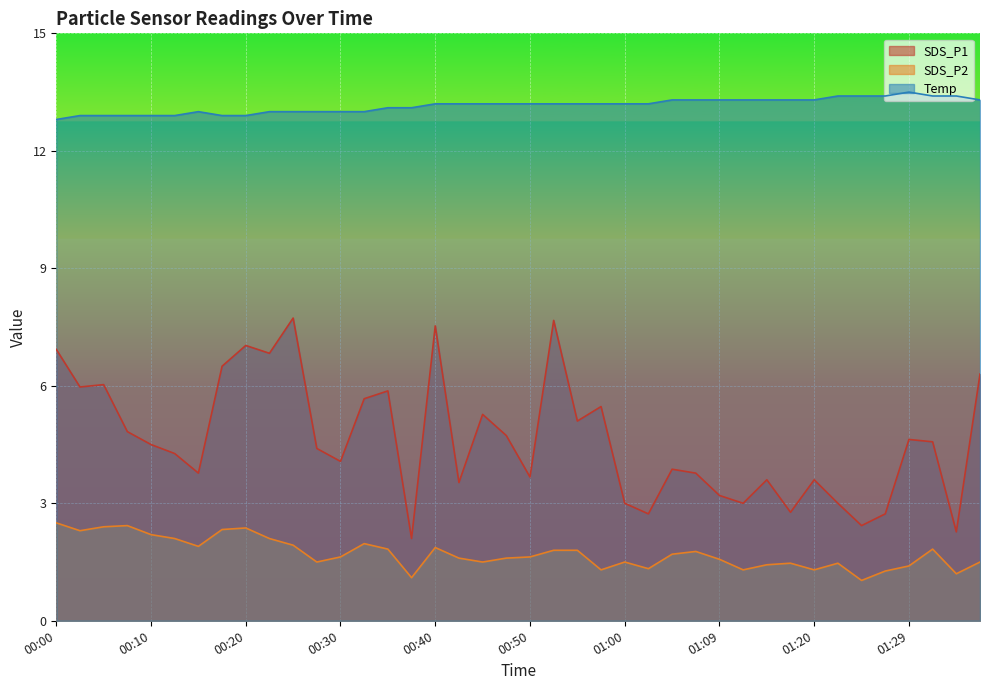

What is the difference between the second highest and minimum values in the Temp series?

0.6